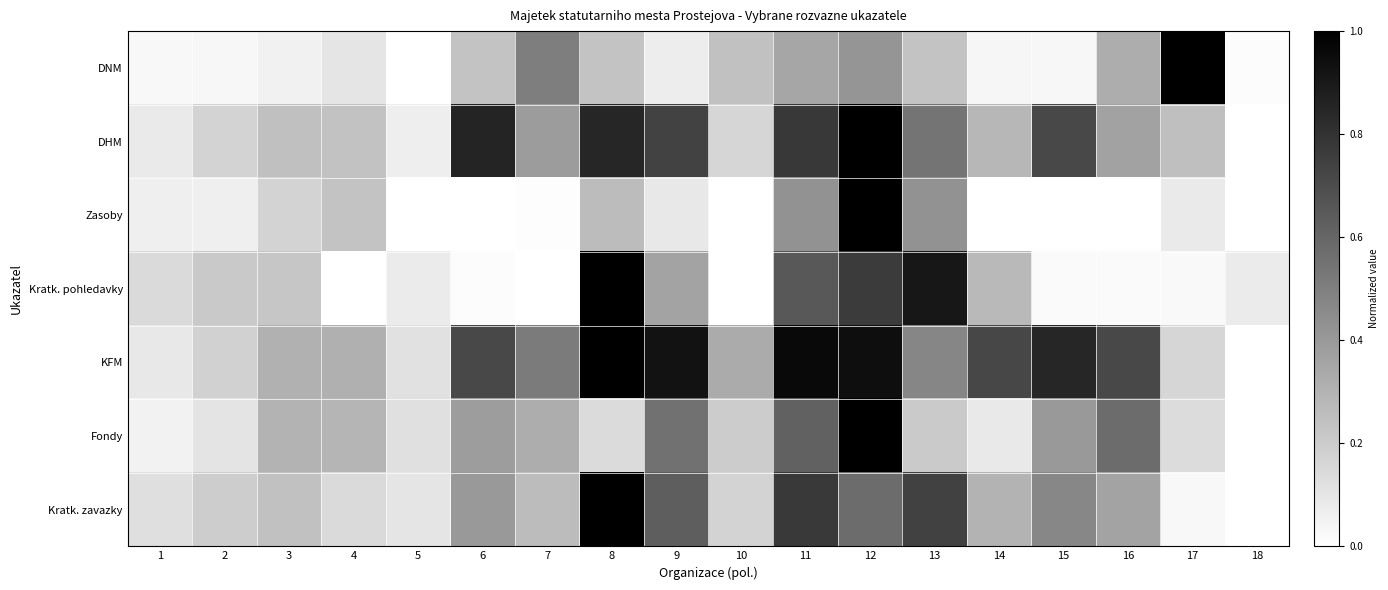

Rank the series at 10 from lowest to highest value.

Zasoby, Kratk. pohledavky, DHM, Kratk. zavazky, Fondy, DNM, KFM